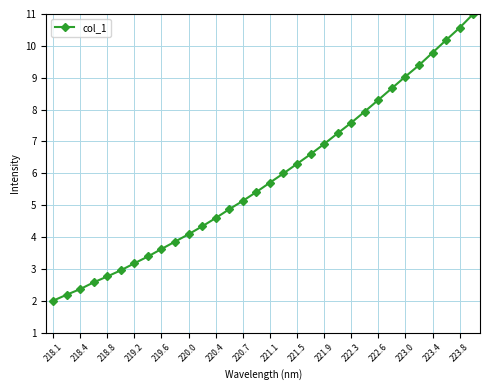

What is the value of the 20th point from the left?

6.6